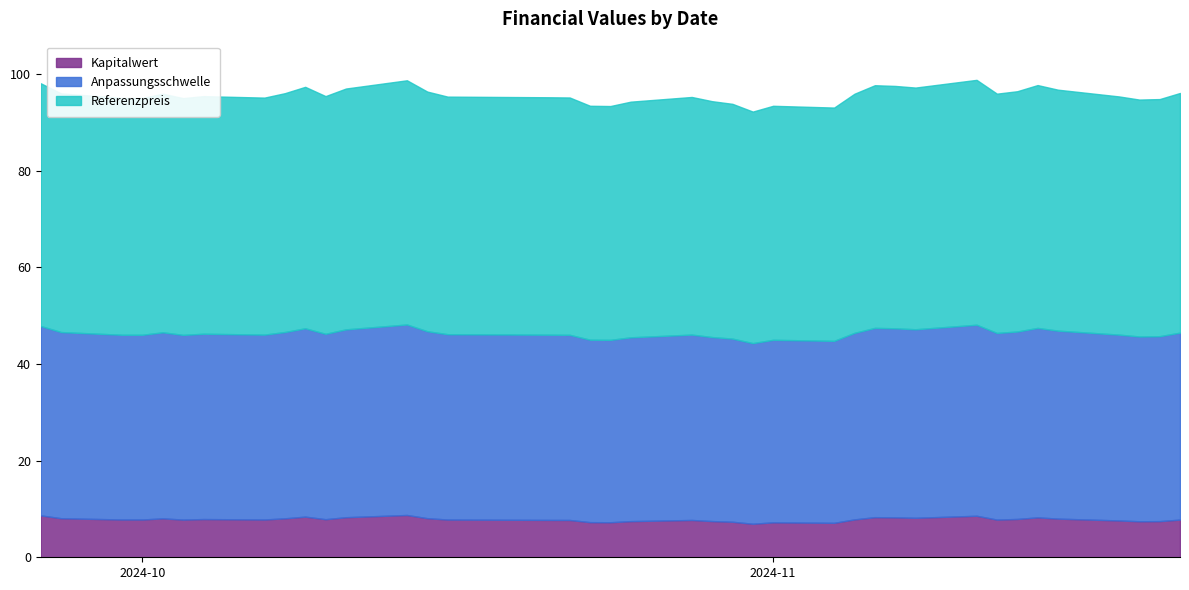

What is the minimum value shown in the chart?

6.9